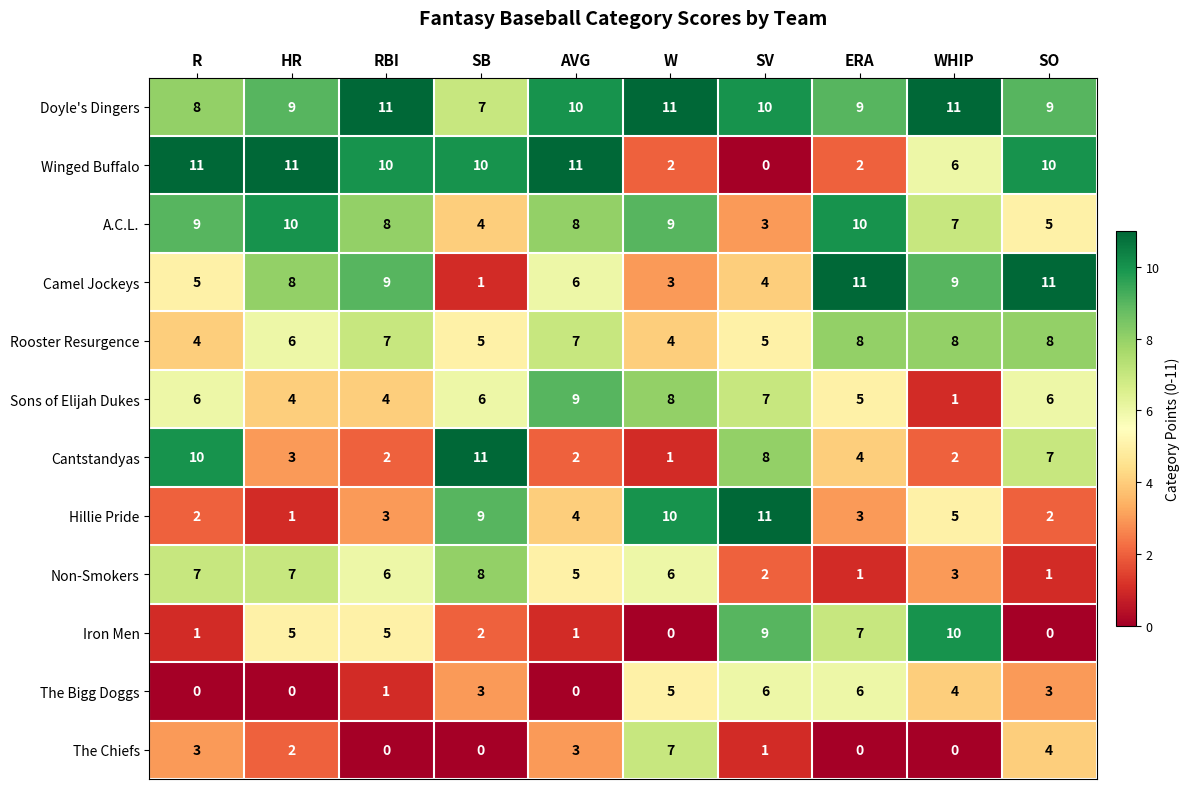

The Cantstandyas series shows 1 at WHIP. True or false?

False